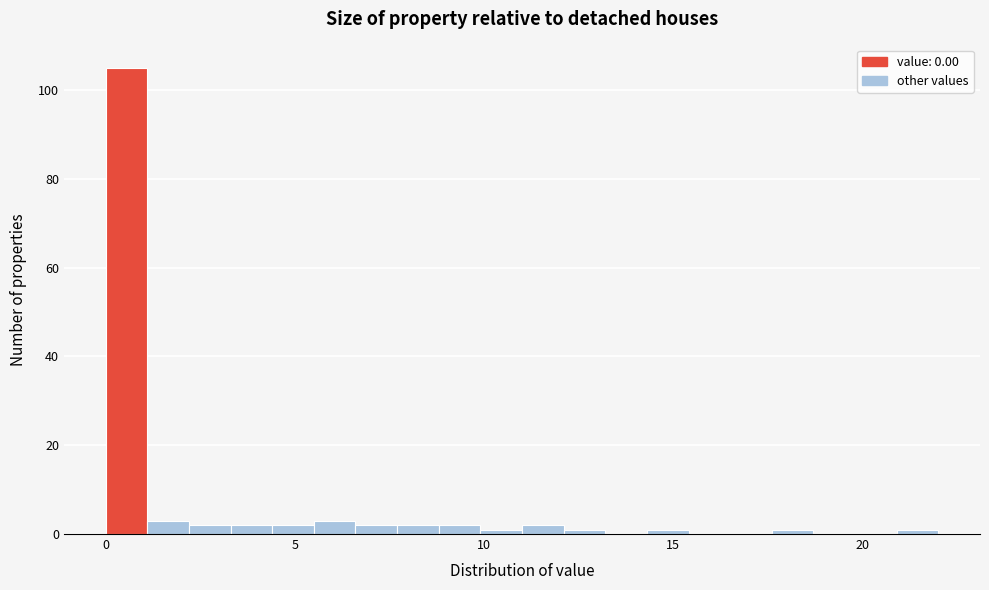

Read against the x-axis, roughly where is the centre of the tallest bar?

0.5